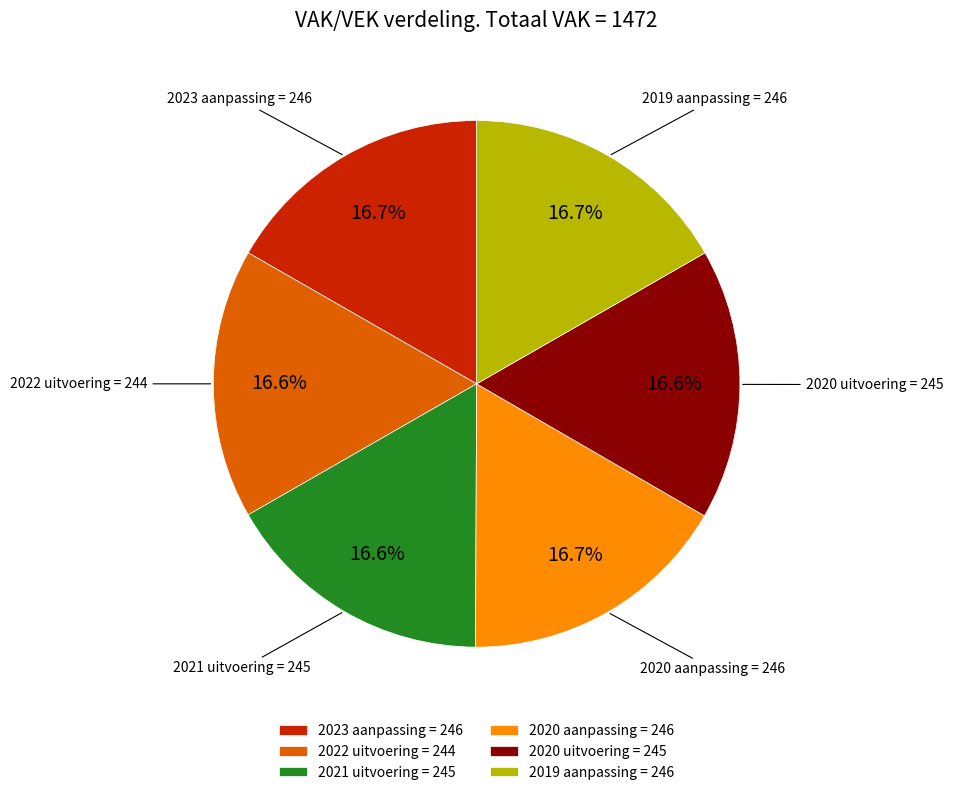

To the nearest percent, what is the average slice percentage?

17%